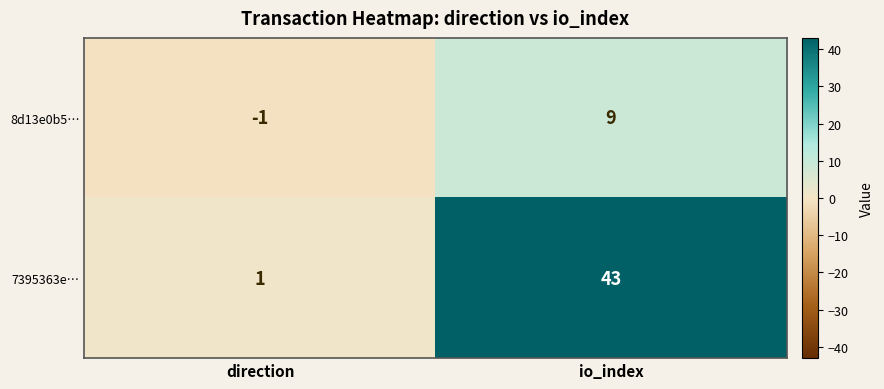

What is the total value across all series at io_index?

52